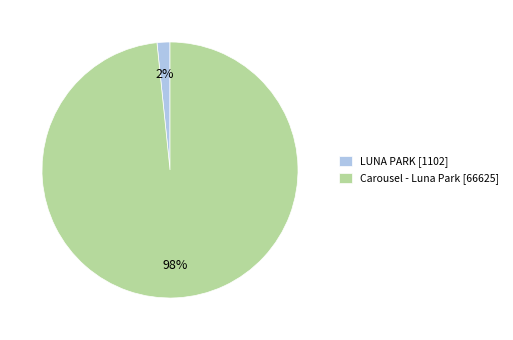

Count the number of slices in the pie.

2